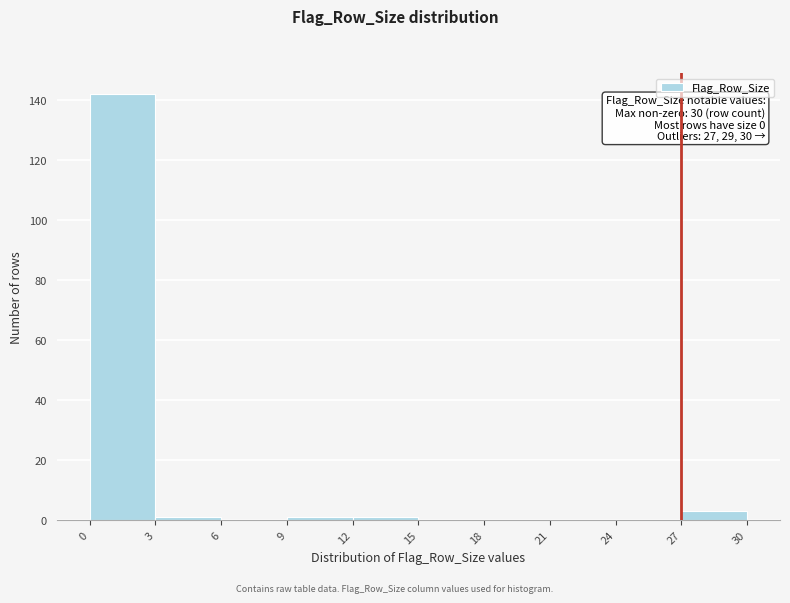

Which range on the x-axis has the tallest bar?

0 to 3